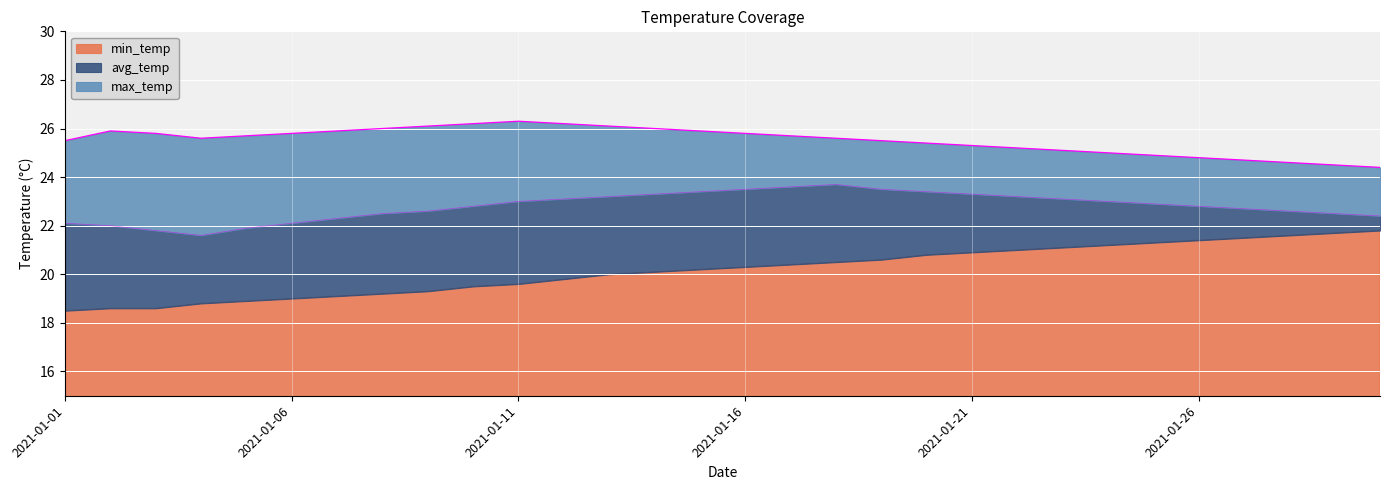

The avg_temp series shows 23.4 at 2021-01-15. True or false?

True